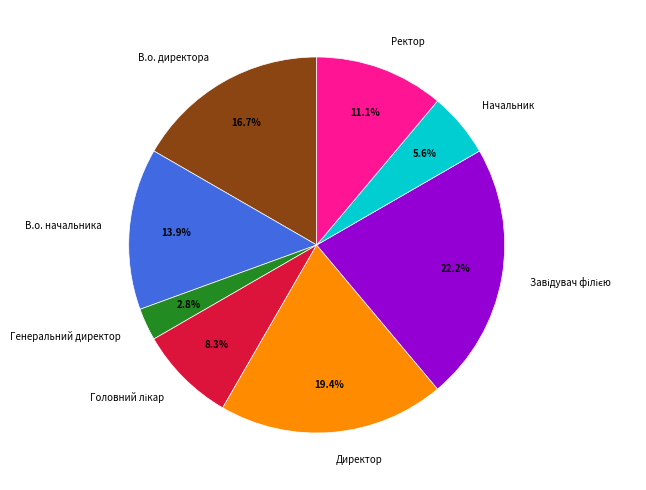

Is the sum of В.о. начальника and Директор greater than half?

No